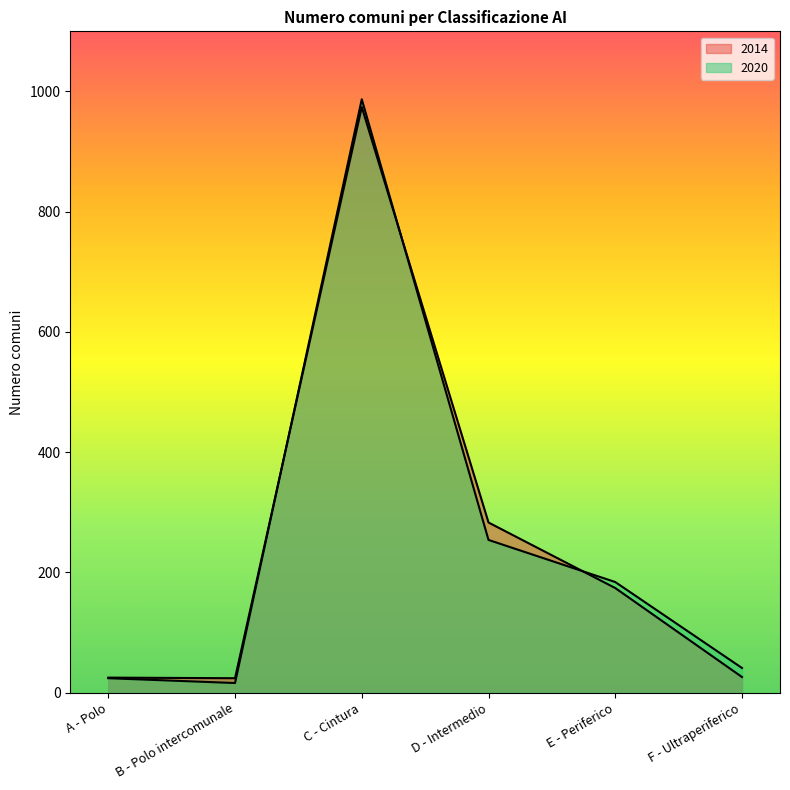

What is the value of the 2020 point at the 2nd from the left?

16